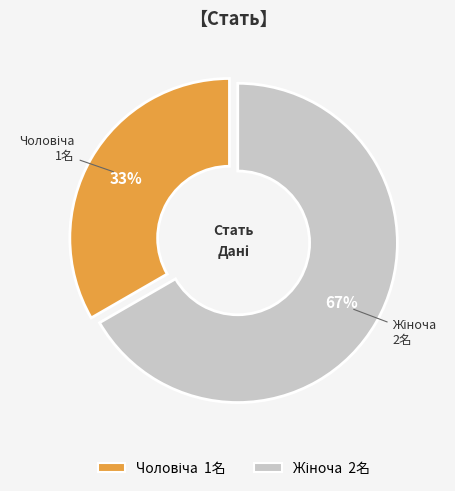

To the nearest percent, what is the average slice percentage?

50%